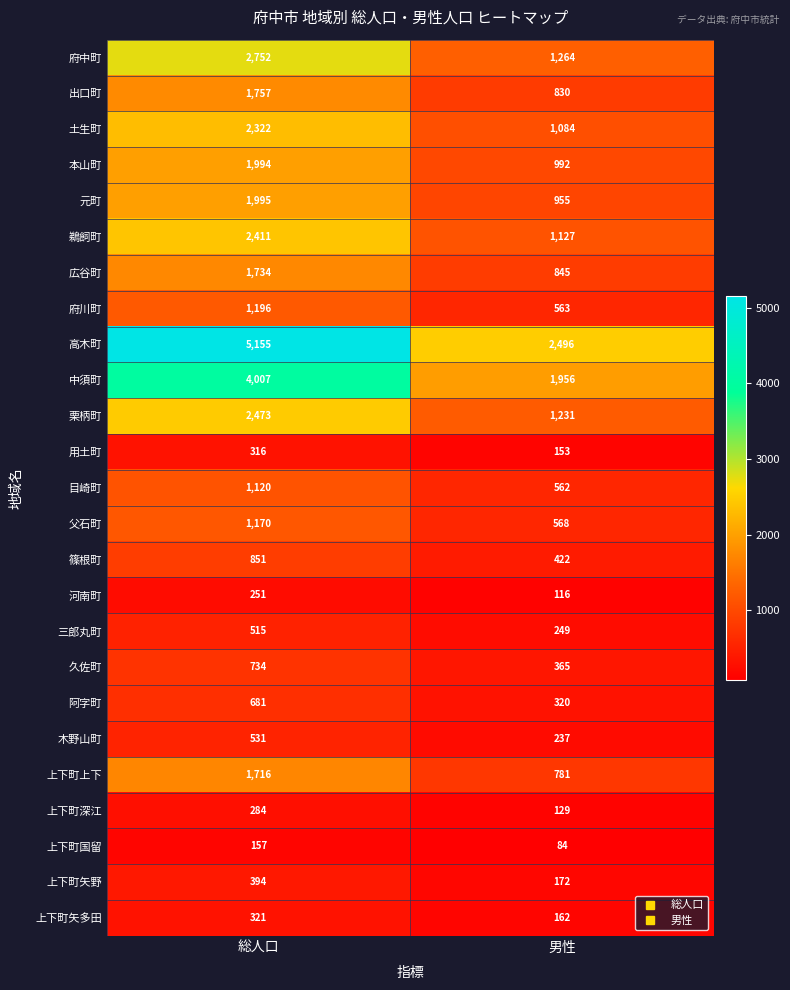

What is the spread (max minus min) of values at 男性?

2412